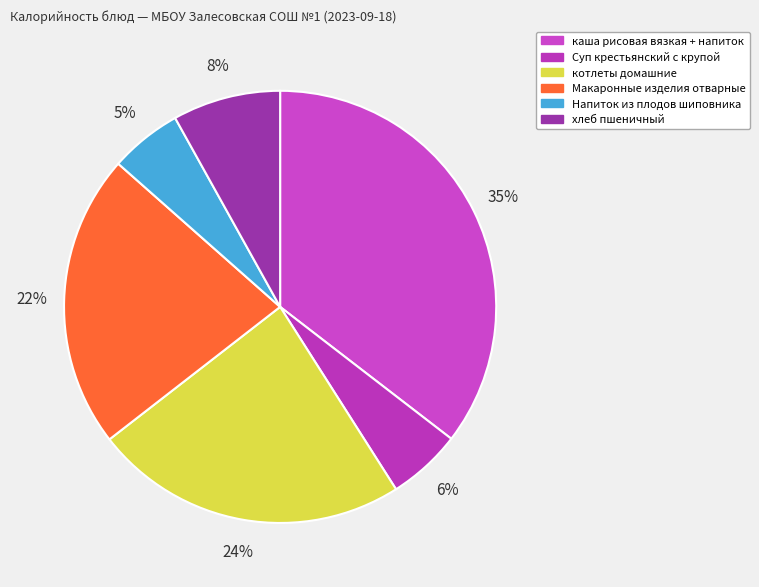

Which slice is the smallest?

Напиток из плодов шиповника